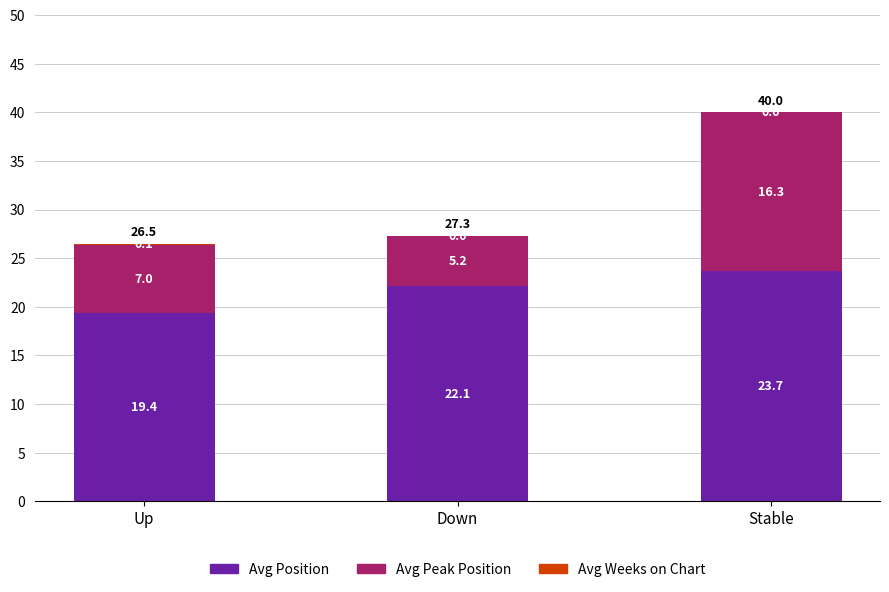

At which label does Avg Position first exceed 22?

Down